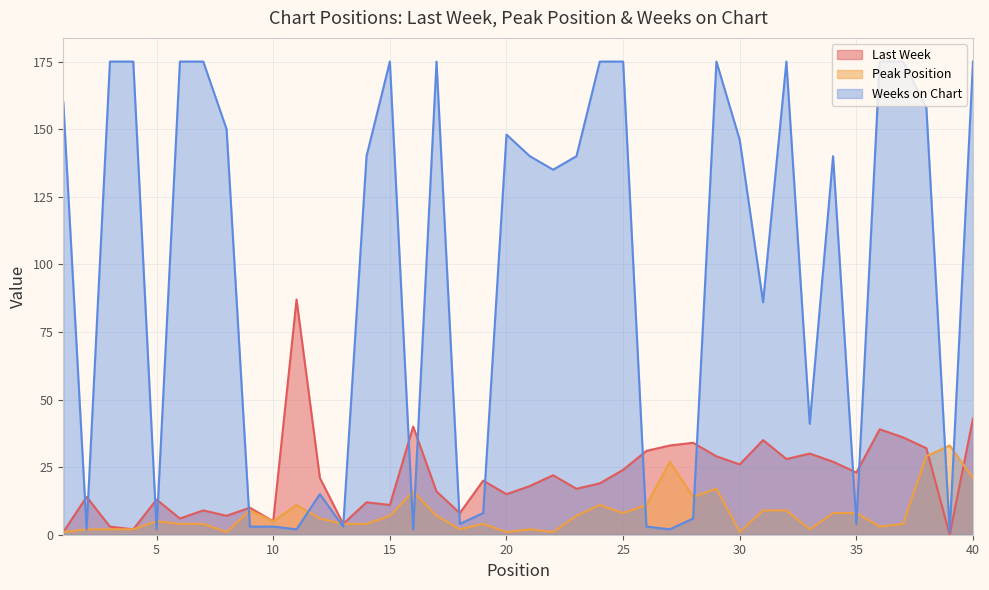

The value of Last Week at 23 is 17. True or false?

True